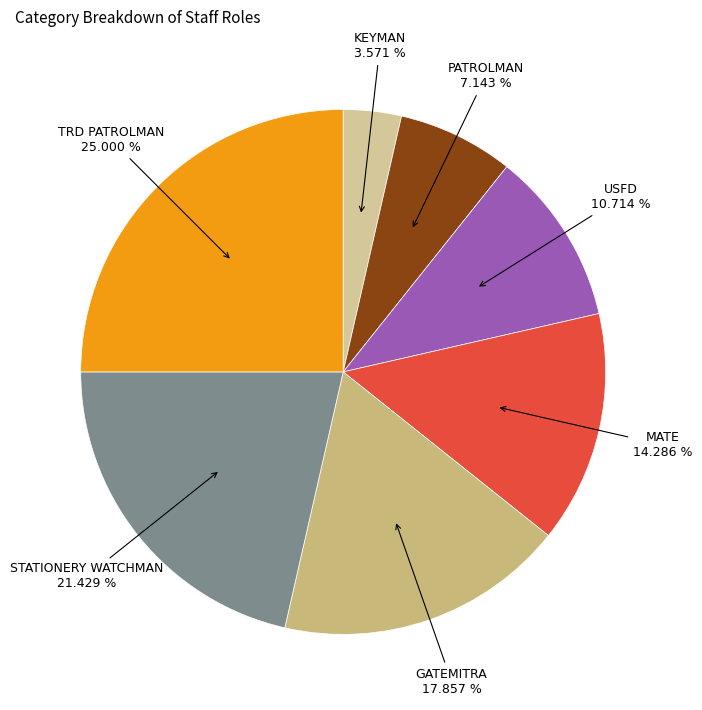

Approximately how many times larger is the value at MATE compared to USFD?

1.3